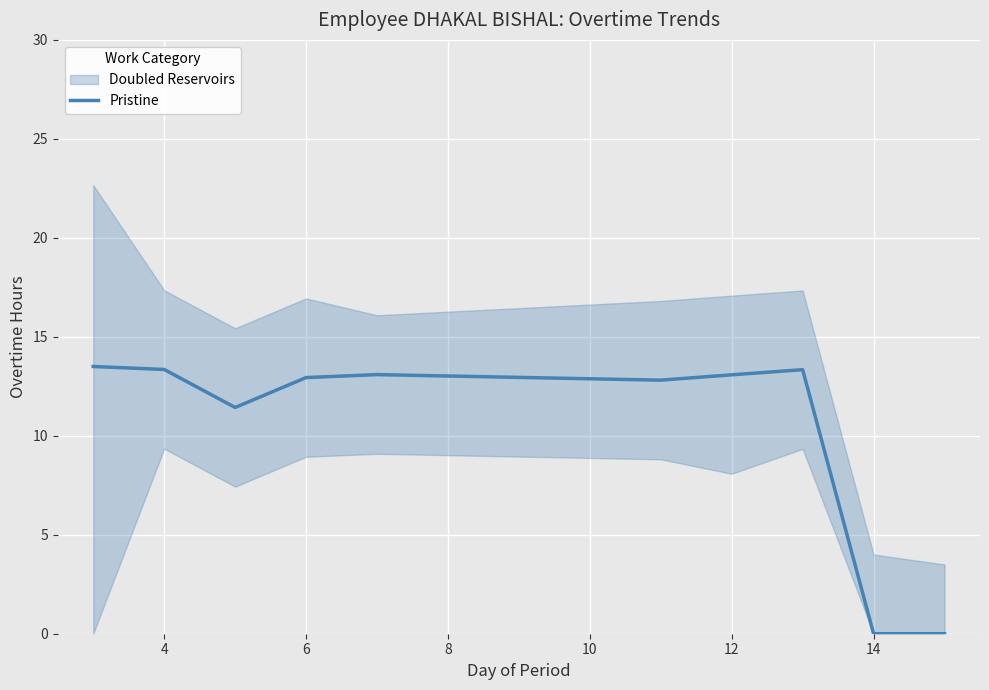

Reading left to right, what are all the values shown in this chart?

13.5	13.3	11.4	12.9	13.1	12.8	13.1	13.3	0.0	0.0